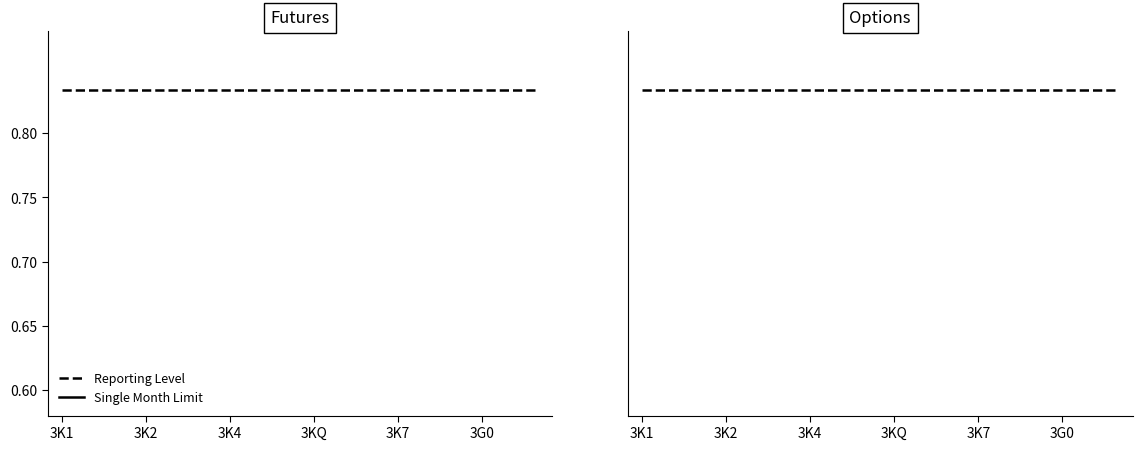

Reading left to right, list all the values displayed in this chart.

Reporting Level: 0.8	0.8	0.8	0.8	0.8	0.8	0.8	0.8	0.8	0.8	0.8	0.8	0.8	0.8	0.8	0.8	0.8	0.8
Single Month Limit: 6.2	6.2	6.2	6.2	6.2	6.2	6.2	6.2	6.2	6.2	6.2	6.2	6.2	6.2	6.2	6.2	6.2	6.2